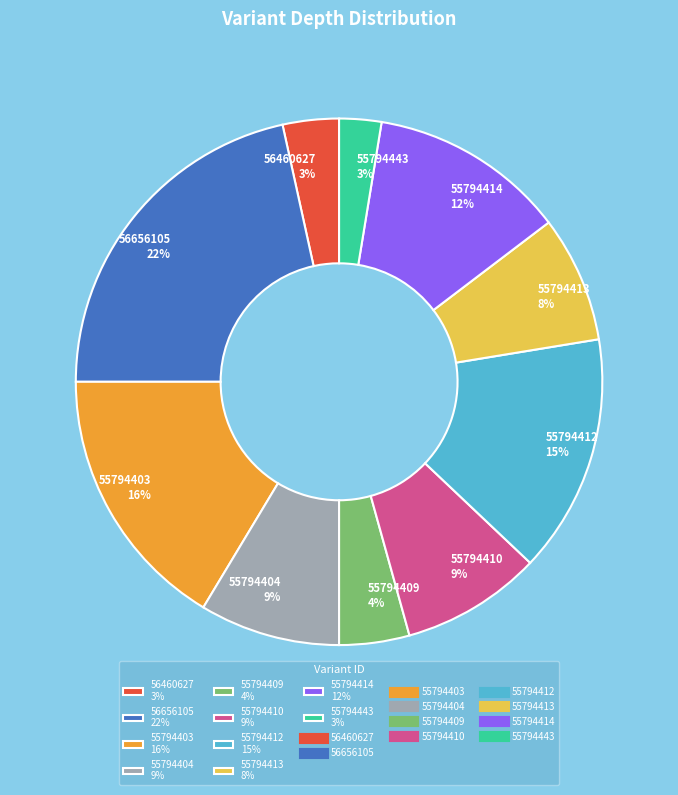

Is the sum of 56460627 3% and 55794413 8% greater than half?

No